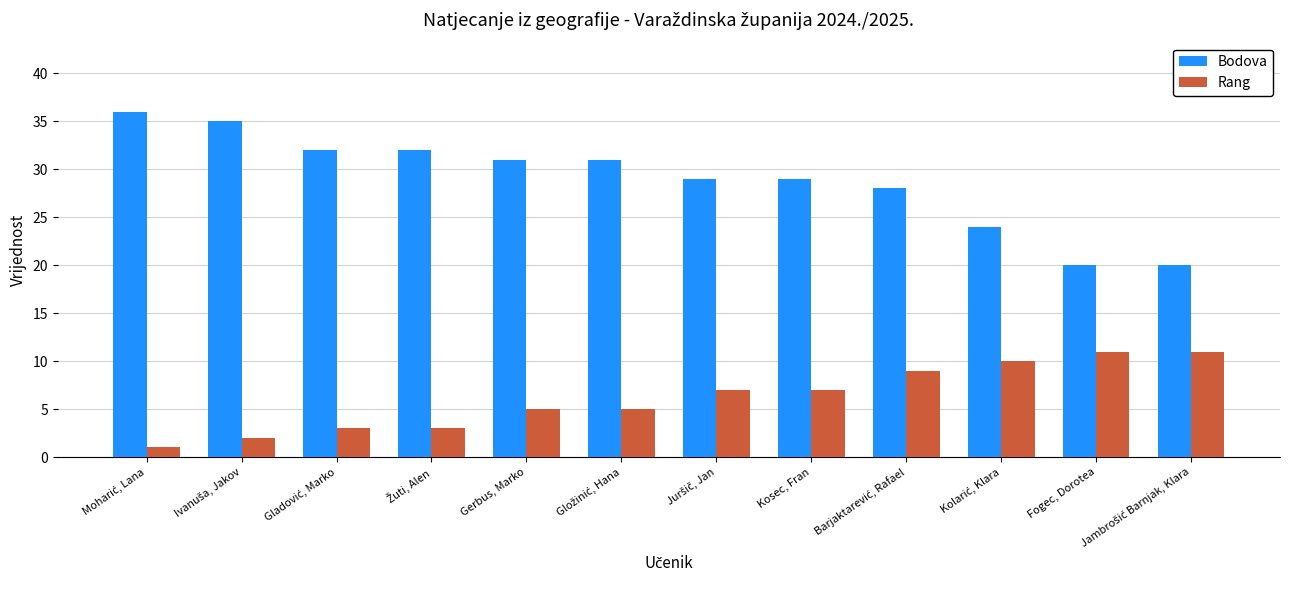

What is the spread (max minus min) of values at Fogec, Dorotea?

9